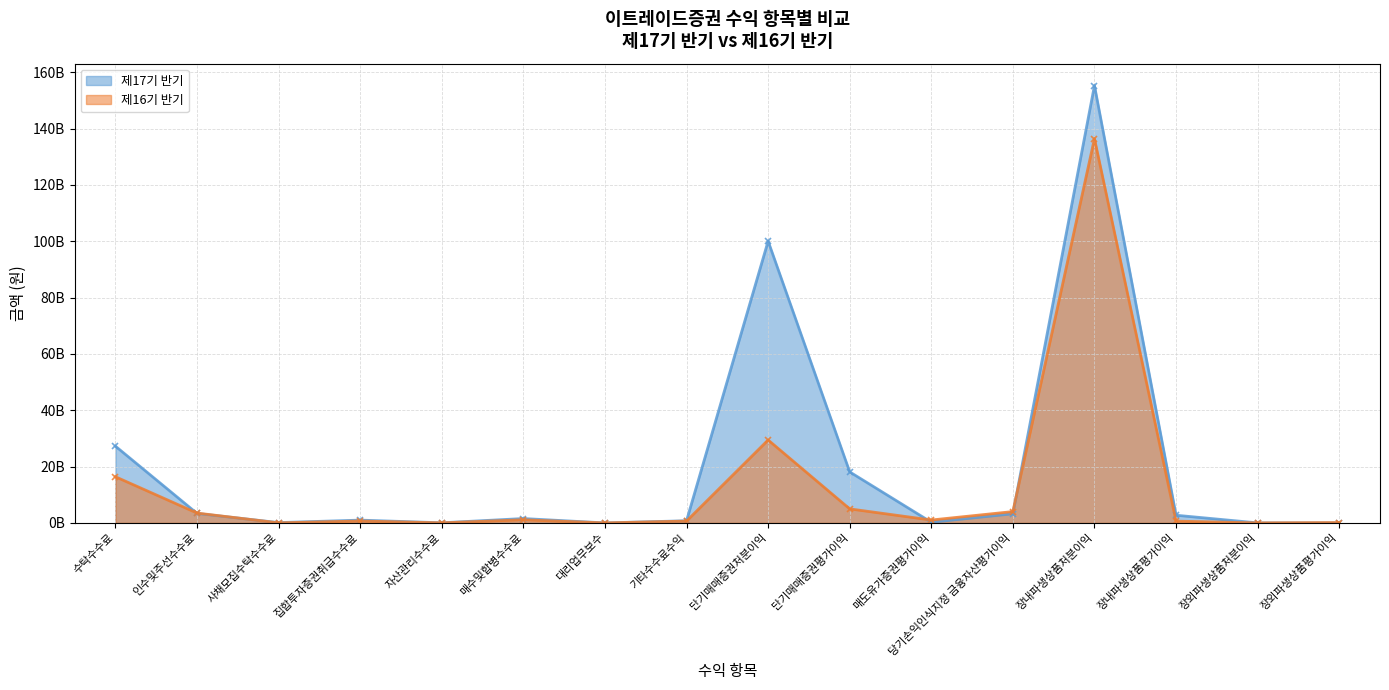

After their last crossing, which series has the higher values: 제16기 반기 or 제17기 반기?

제16기 반기